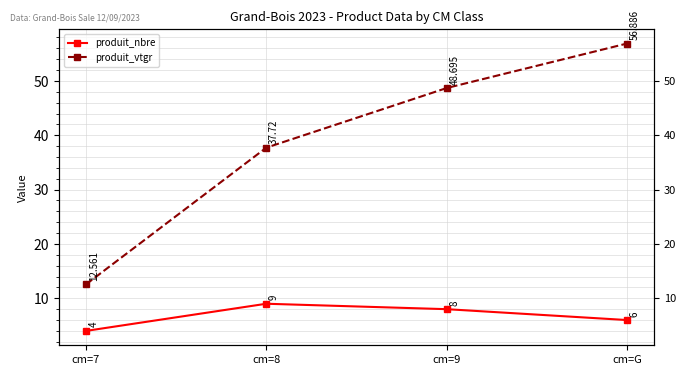

List the series in order of their overall mean, lowest first.

produit_nbre, produit_vtgr